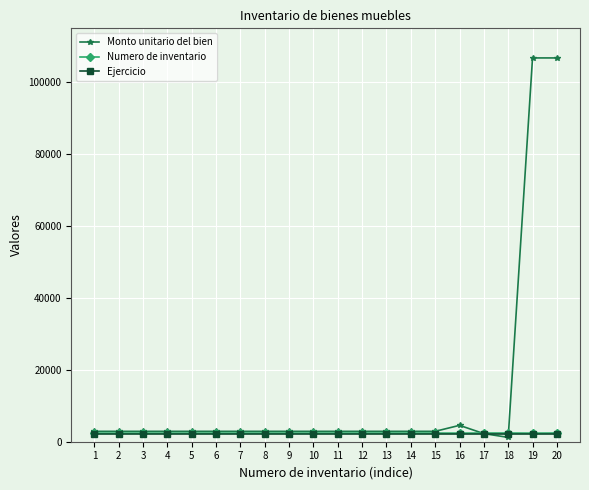

What is the difference between the maximum and minimum values in the Monto unitario del bien series?

105559.9